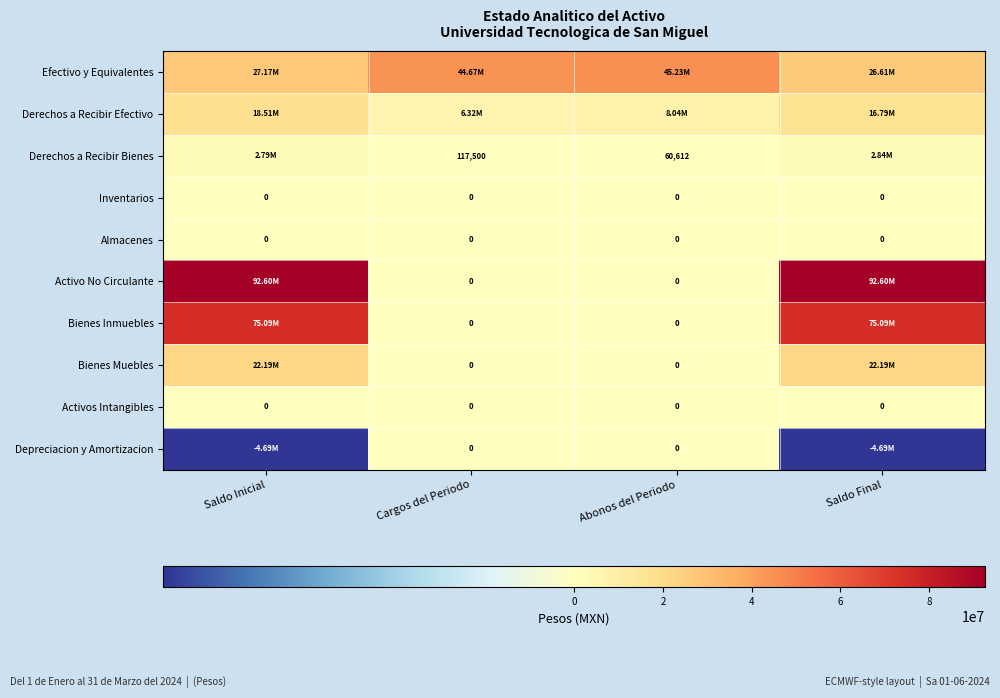

At which category is the sum across all series the highest?

Saldo Inicial